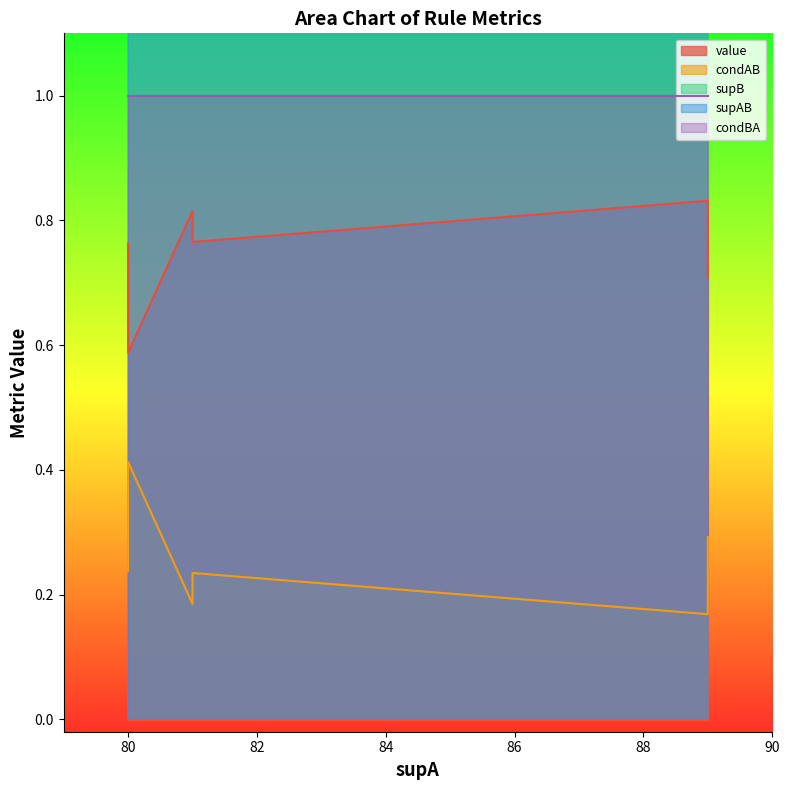

What is the highest value of the value series?

0.8